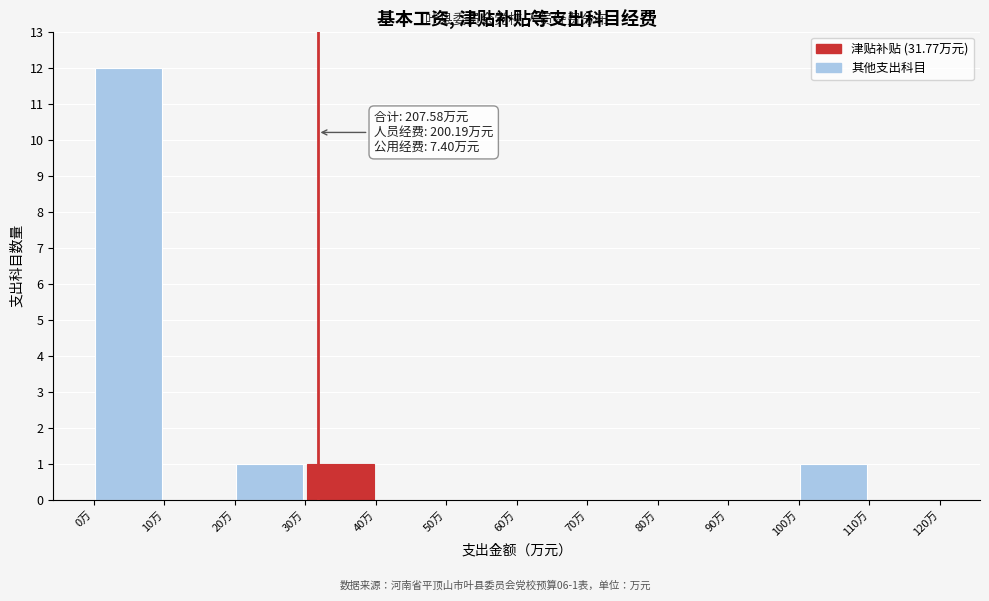

Which range on the x-axis has the tallest bar?

0 to 10